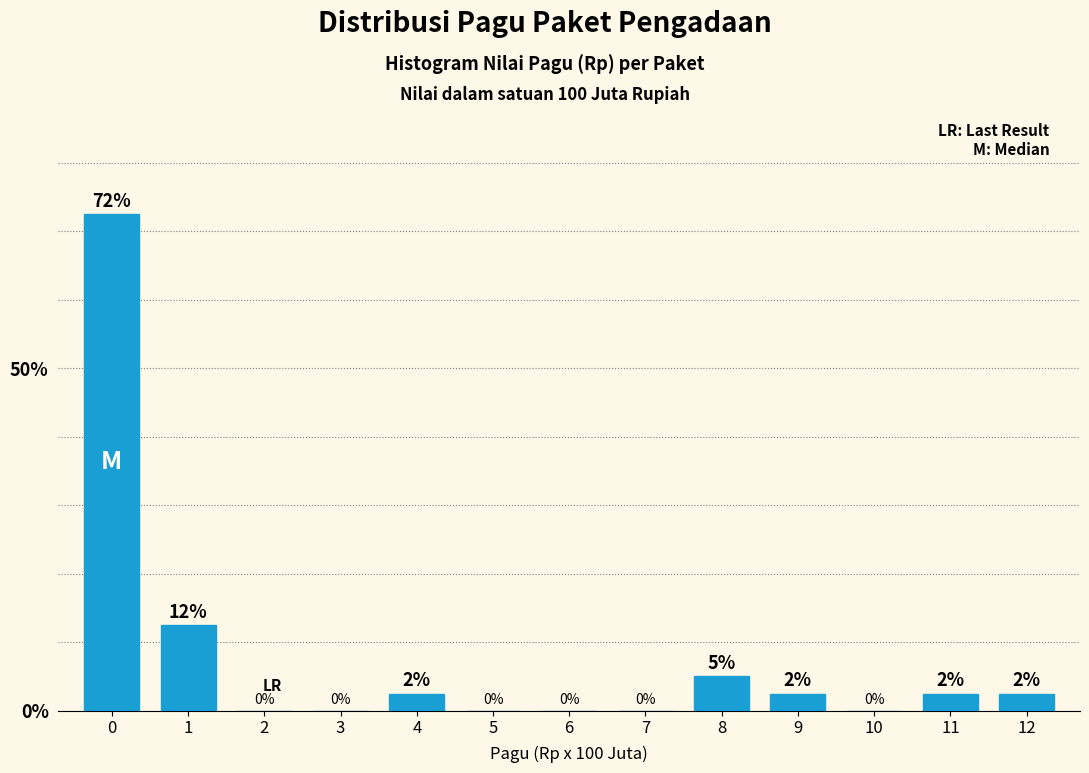

The chart shows a value of 0.0 at 7. True or false?

True